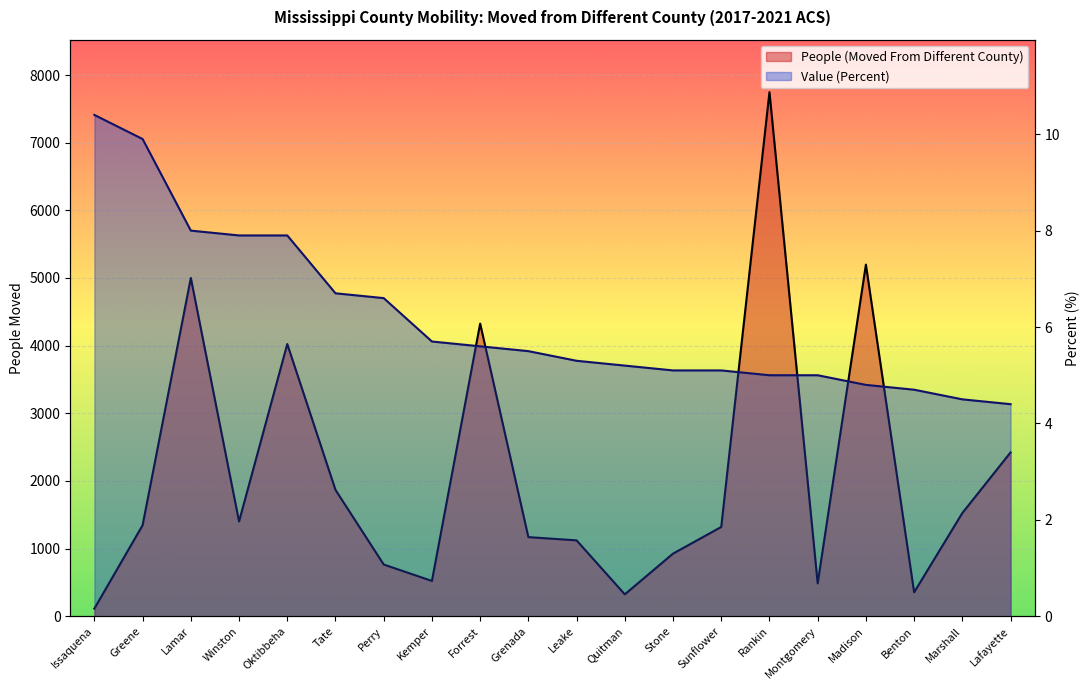

Which label corresponds to the smallest value in the chart?

Lafayette